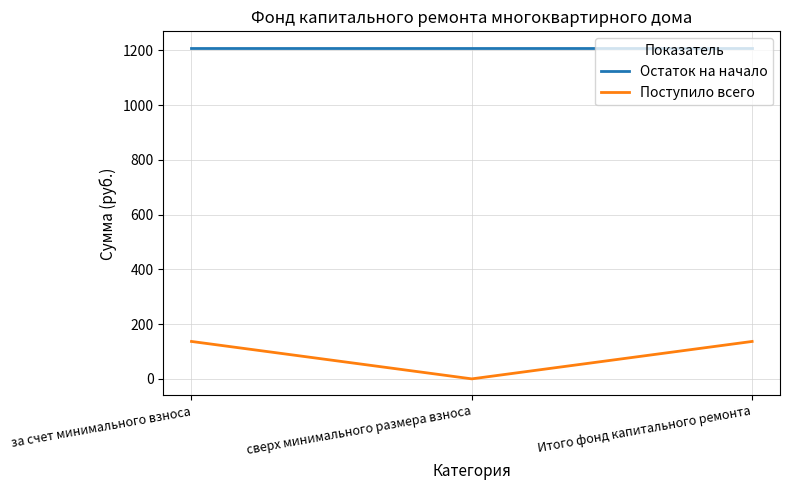

Which series has the largest total across all categories?

Остаток на начало